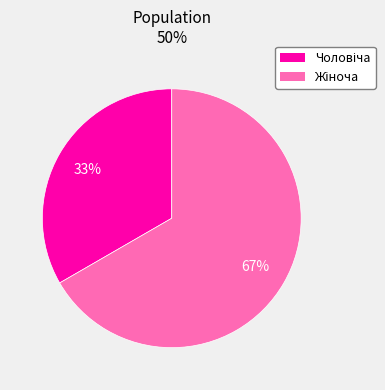

To the nearest percent, what is the average slice percentage?

50%